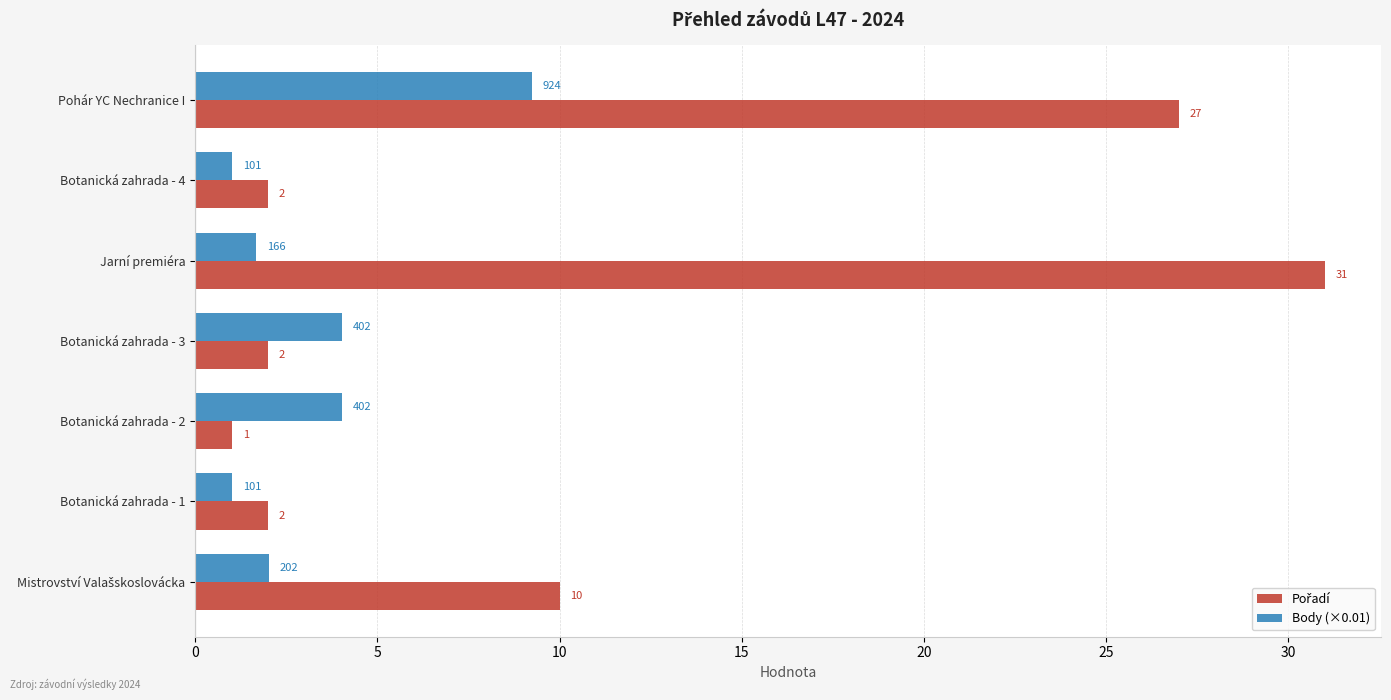

The Body (×0.01) series shows 4.0 at Botanická zahrada - 3. True or false?

True